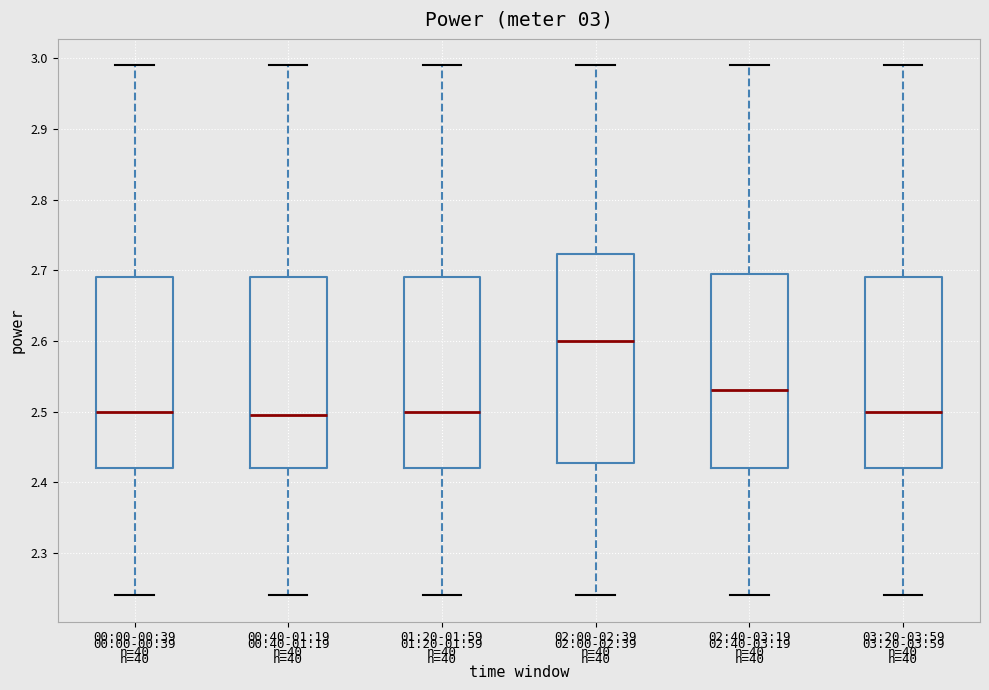

Which box is the tallest, from its lower edge to its upper edge?

02:00-02:39 n=40